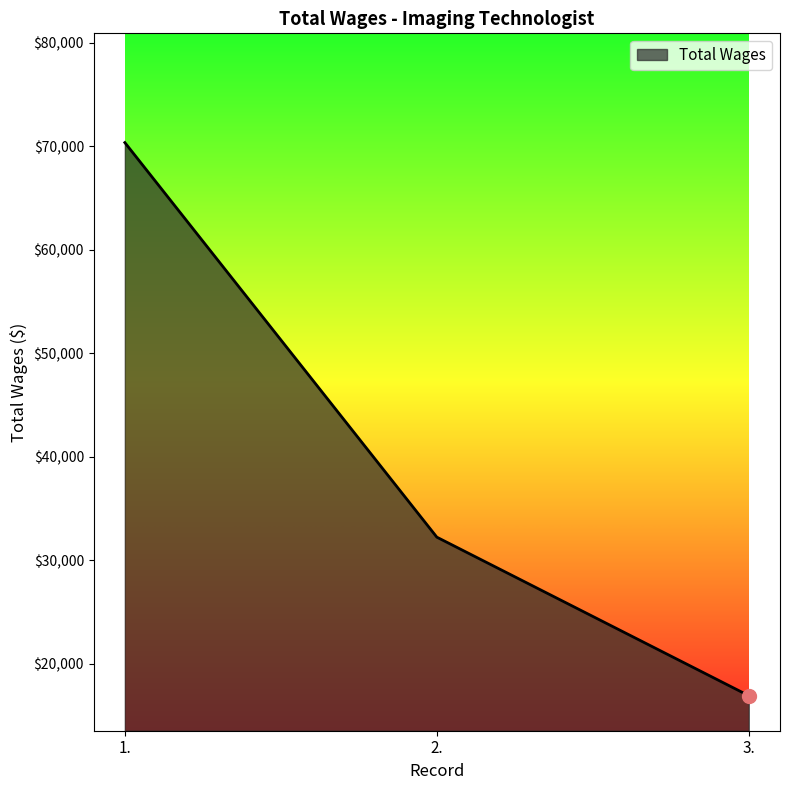

The value at 3. is 16924. True or false?

True